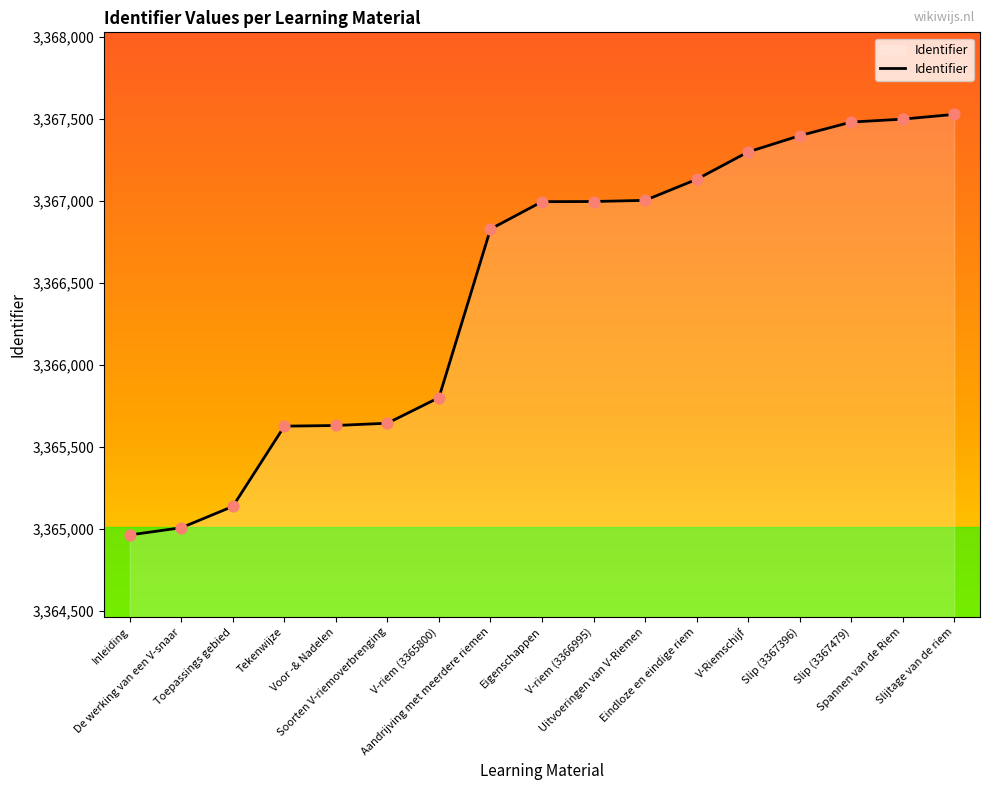

Between Tekenwijze and Slip (3367396), which is larger?

Slip (3367396)